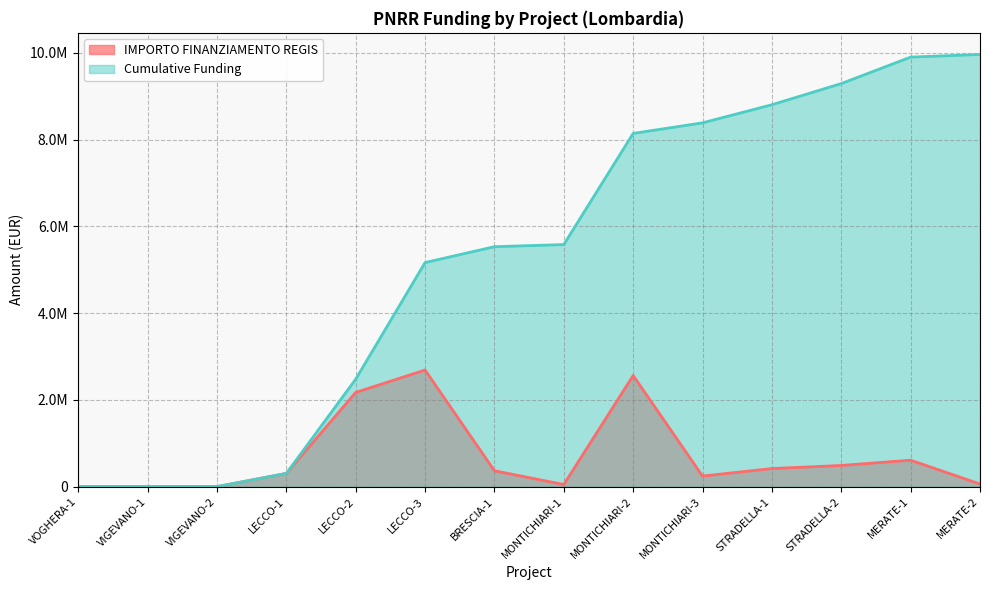

How many positive values does the IMPORTO FINANZIAMENTO REGIS (line) series have?

11